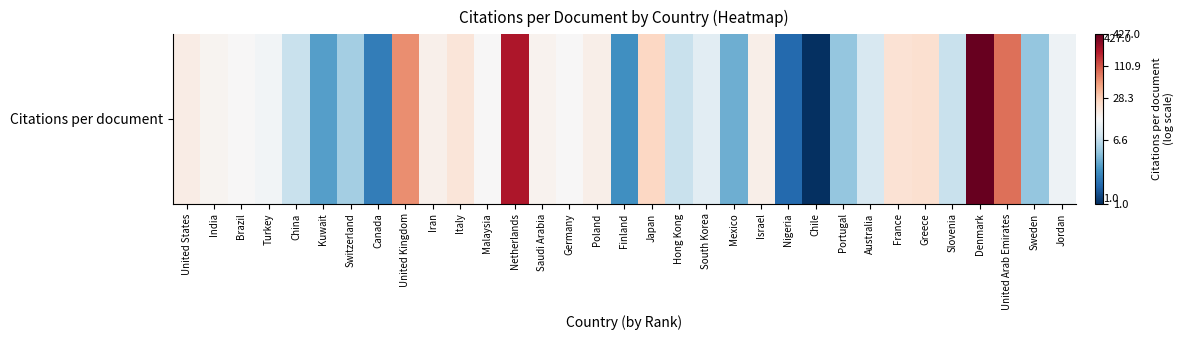

The value at India is 2.6. True or false?

True